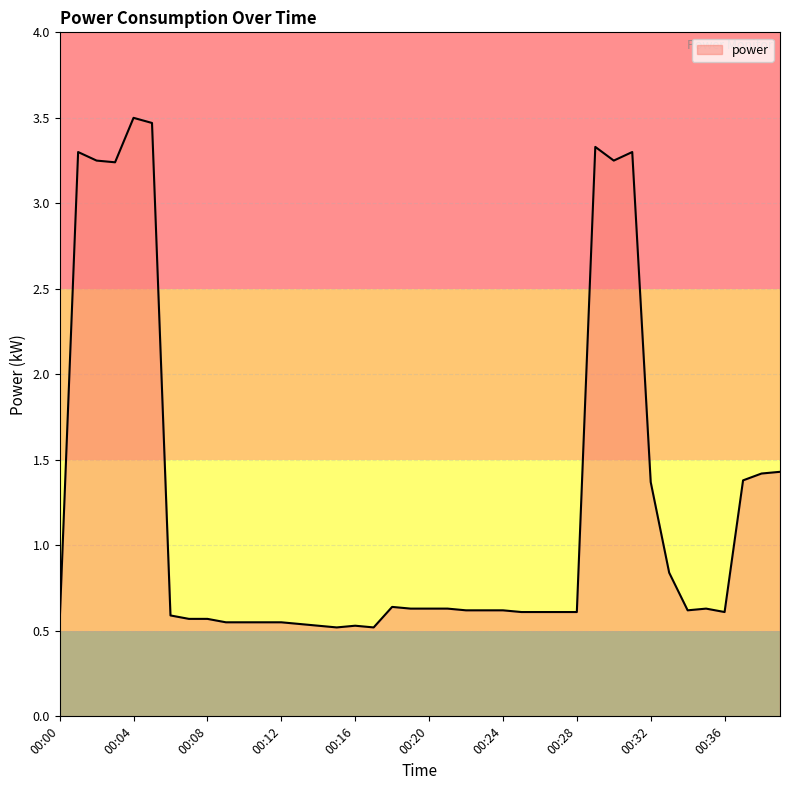

What is the difference between the maximum and minimum values?

3.0